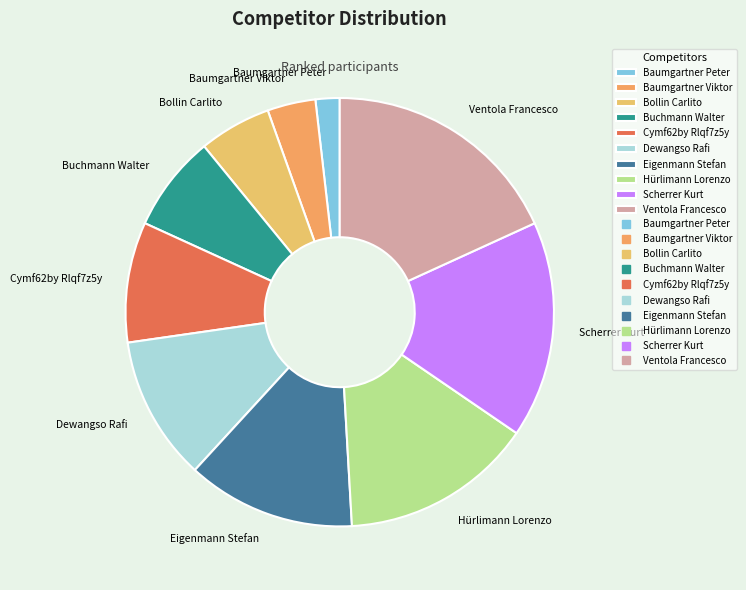

What is the ratio of the value at Hürlimann Lorenzo to the value at Dewangso Rafi?

1.3